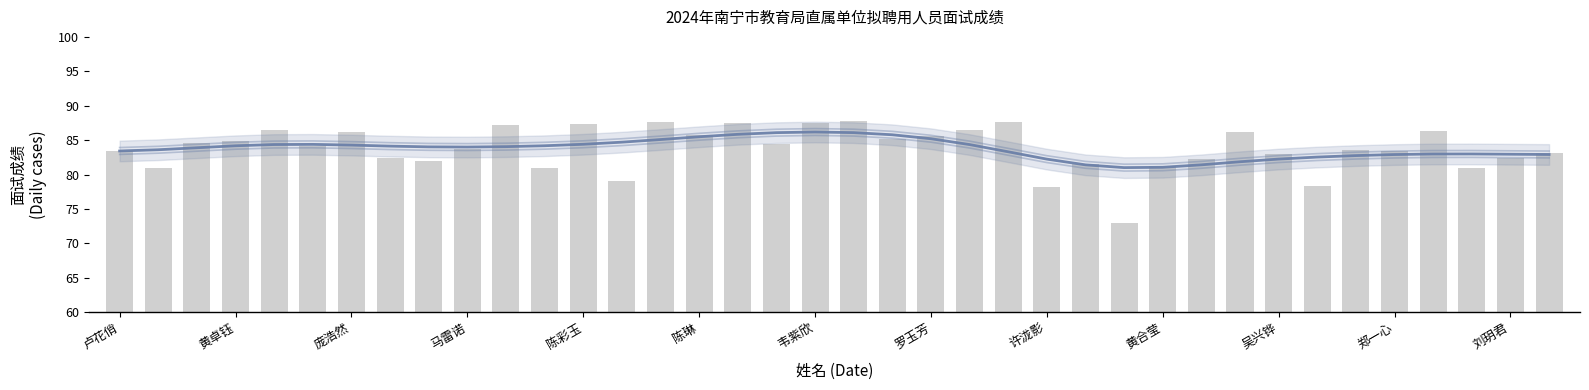

Does the chart contain any negative values?

No